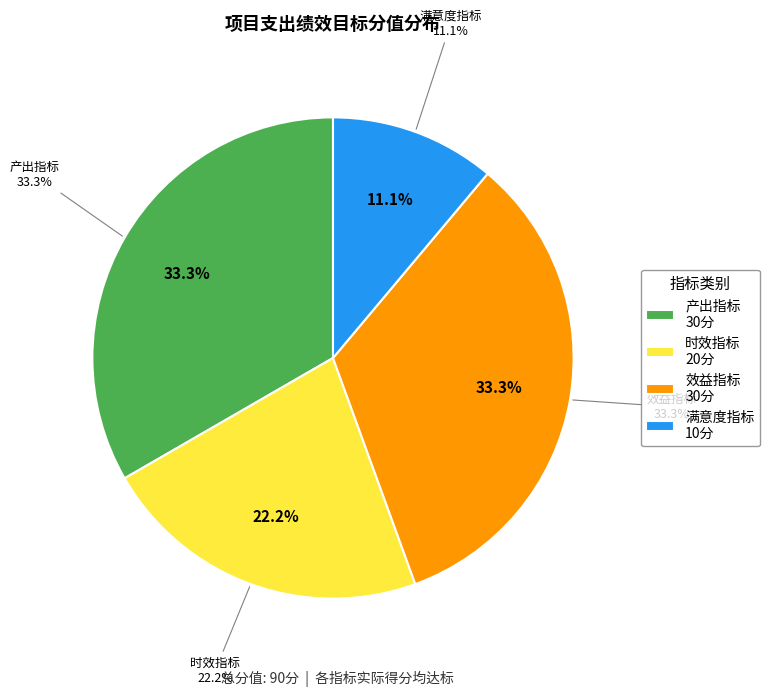

Is the sum of 满意度指标 and 产出指标 greater than half?

No